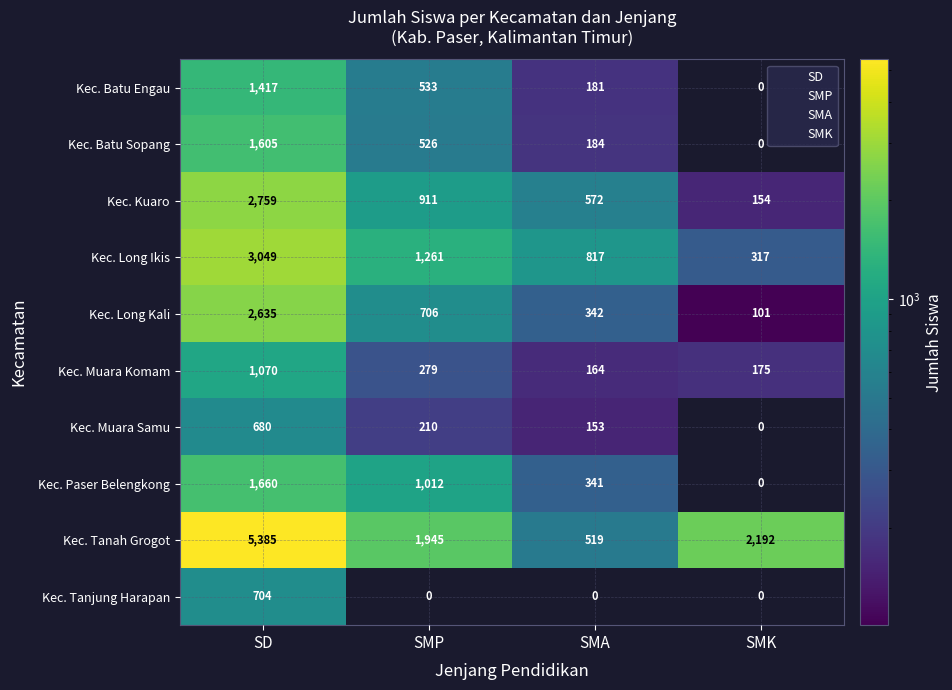

How many data points in Kec. Batu Sopang are less than 526?

2